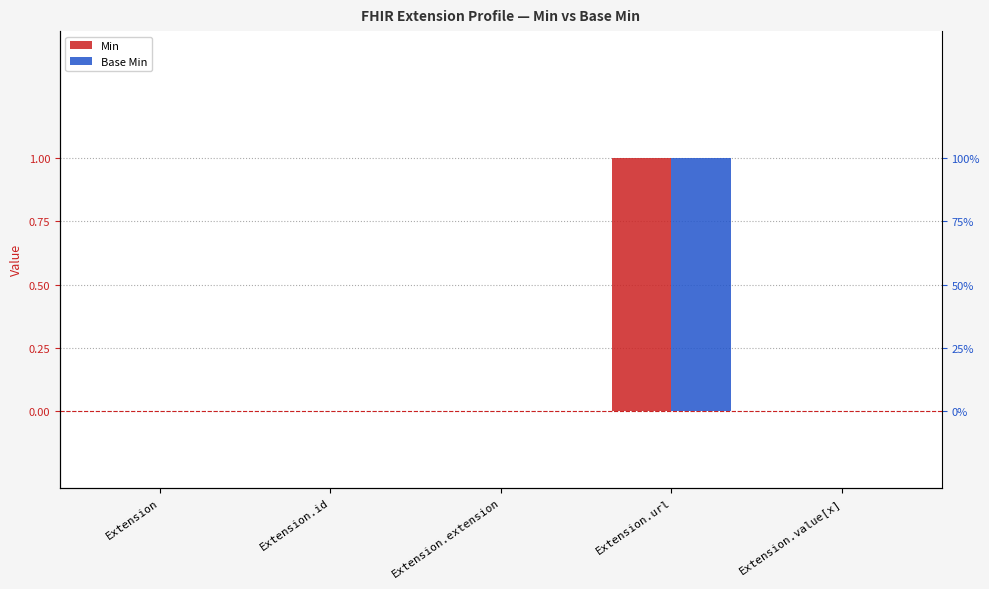

The Base Min series shows 0 at Extension.url. True or false?

False